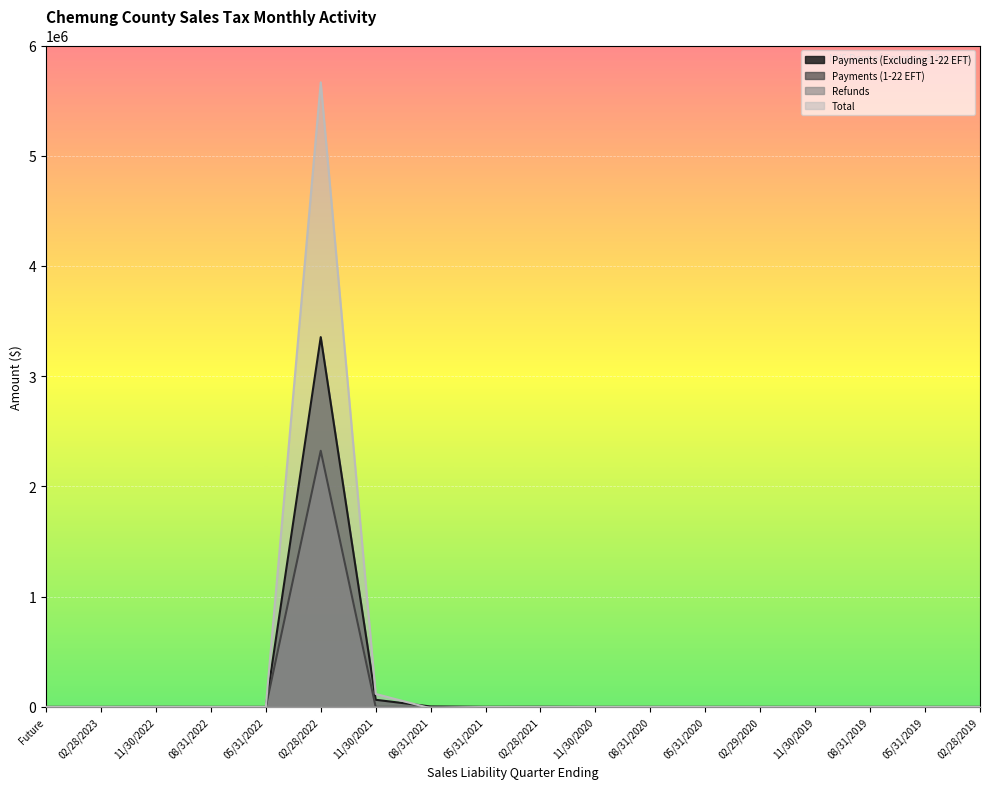

Reading left to right, extract all data points from this chart.

Payments (Excluding 1-22 EFT): Future=0.0	02/28/2023=0.2	11/30/2022=858.0	08/31/2022=13.8	05/31/2022=0.0	02/28/2022=3354696.9	11/30/2021=64958.9	08/31/2021=4394.2	05/31/2021=758.1	02/28/2021=1439.9	11/30/2020=129.8	08/31/2020=262.1	05/31/2020=110.9	02/29/2020=129.7	11/30/2019=127.3	08/31/2019=101.2	05/31/2019=55.0	02/28/2019=37.1
Payments (1-22 EFT): Future=0.0	02/28/2023=0.0	11/30/2022=0.0	08/31/2022=0.0	05/31/2022=0.0	02/28/2022=2323839.7	11/30/2021=491.6	08/31/2021=122.2	05/31/2021=0.0	02/28/2021=0.0	11/30/2020=0.0	08/31/2020=0.0	05/31/2020=0.1	02/29/2020=0.0	11/30/2019=0.0	08/31/2019=0.0	05/31/2019=0.0	02/28/2019=0.0
Refunds: Future=0.0	02/28/2023=0.0	11/30/2022=0.0	08/31/2022=0.0	05/31/2022=0.0	02/28/2022=-53.9	11/30/2021=-2372.4	08/31/2021=-3189.7	05/31/2021=-1066.8	02/28/2021=-1816.3	11/30/2020=-69.2	08/31/2020=-41.6	05/31/2020=-70.5	02/29/2020=-235.9	11/30/2019=-22.9	08/31/2019=-9.5	05/31/2019=0.0	02/28/2019=0.0
Total: Future=0.0	02/28/2023=0.6	11/30/2022=491.0	08/31/2022=13.8	05/31/2022=0.0	02/28/2022=5666205.3	11/30/2021=118124.3	08/31/2021=-12240.2	05/31/2021=-864.5	02/28/2021=157.1	11/30/2020=6.2	08/31/2020=184.0	05/31/2020=-56.5	02/29/2020=-542.4	11/30/2019=44.0	08/31/2019=81.1	05/31/2019=50.9	02/28/2019=-97.2